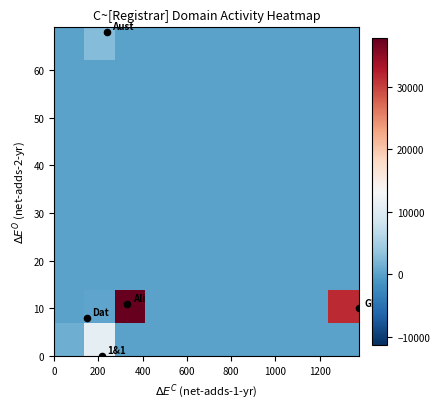

What is the greatest value displayed?

37765.0